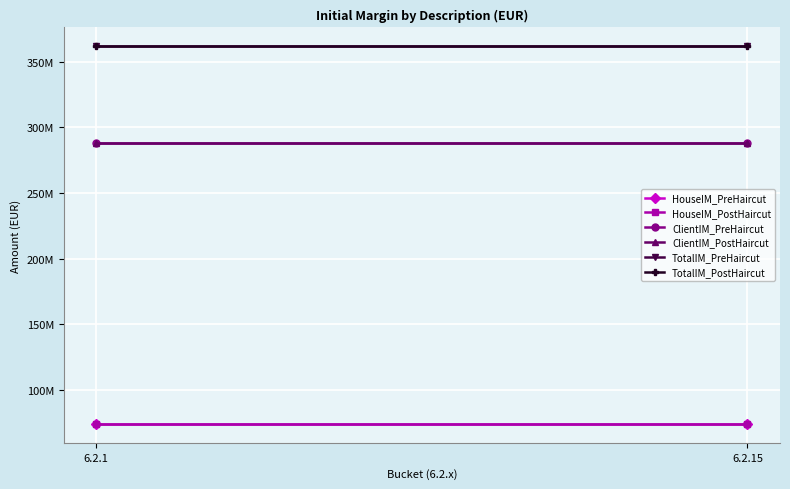

At which label is ClientIM_PostHaircut closest to 287712104?

6.2.1